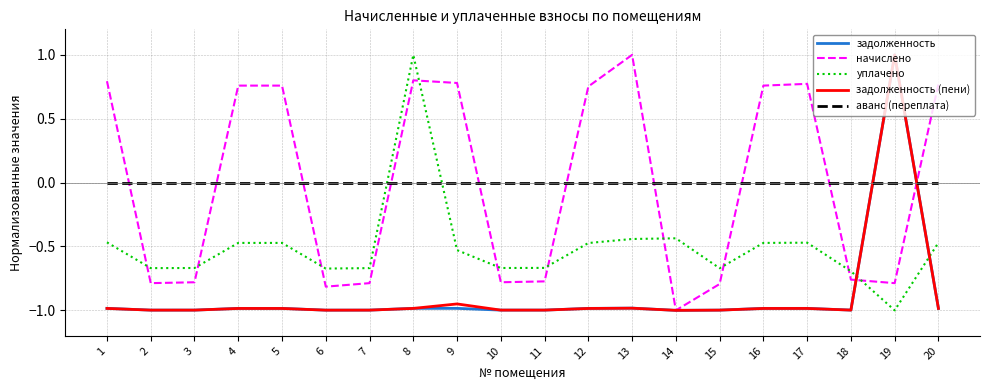

What is the smallest value displayed?

-1.0